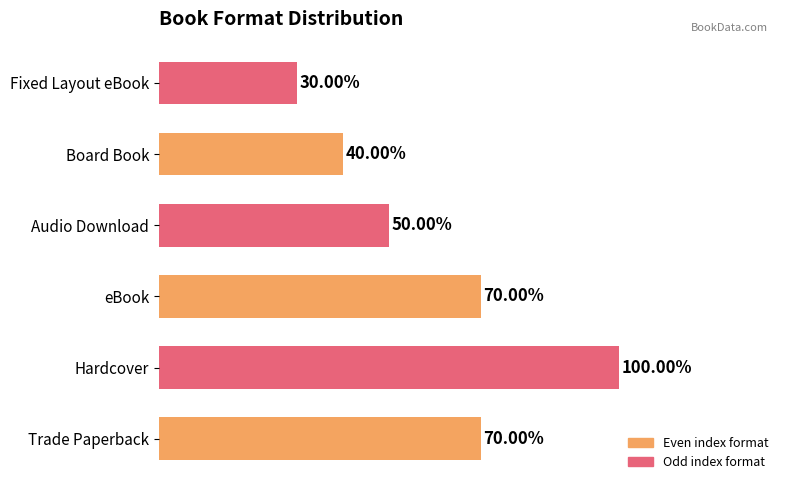

List the labels in order of value, largest first.

Hardcover, Trade Paperback, eBook, Audio Download, Board Book, Fixed Layout eBook